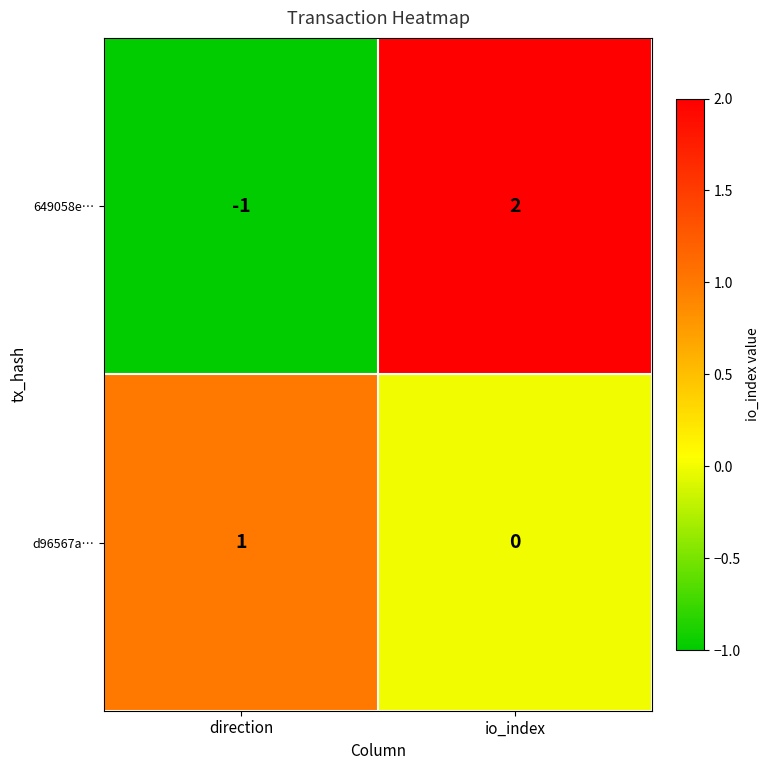

Which category has the lowest value in the d96567a… series?

io_index